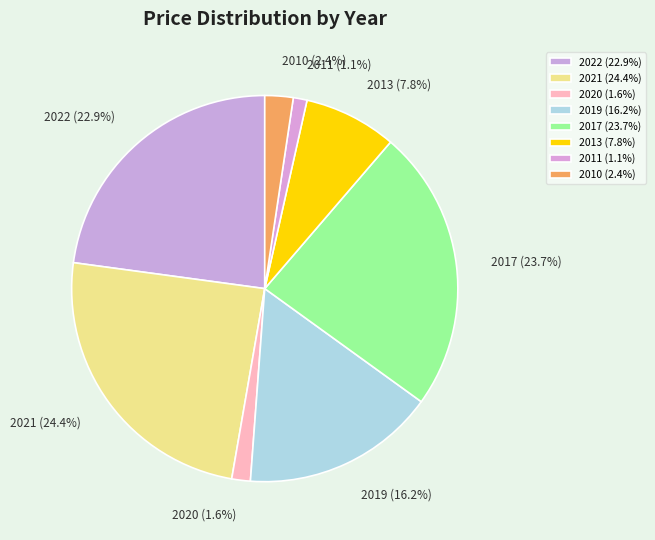

Does 2010 account for over 50% of the chart?

No